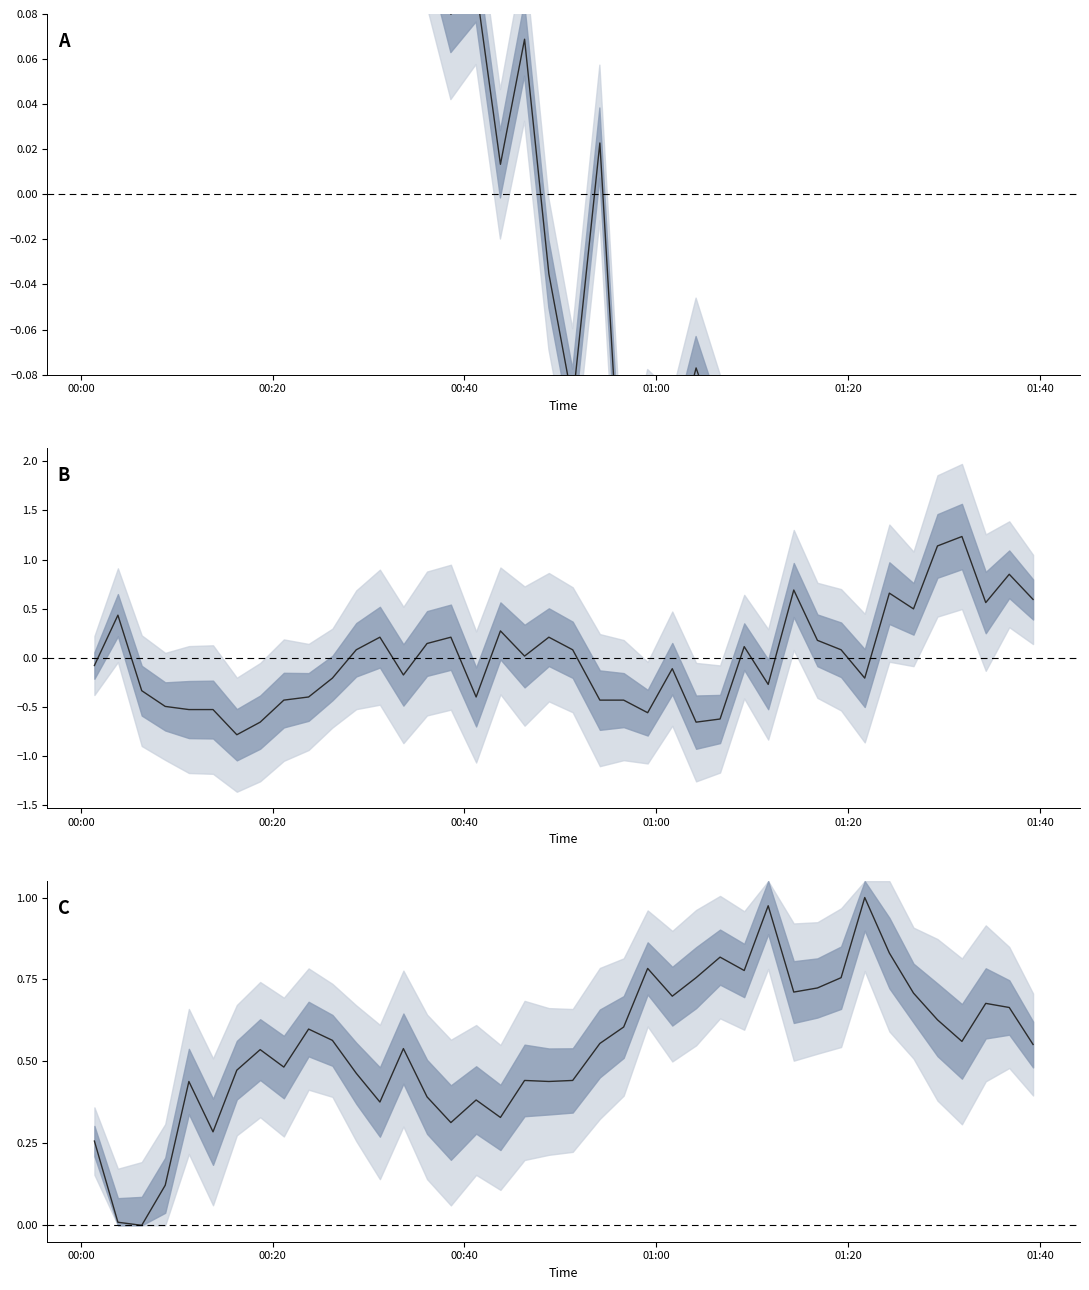

True or false: humidity has a value of 0.5 at 34.

False